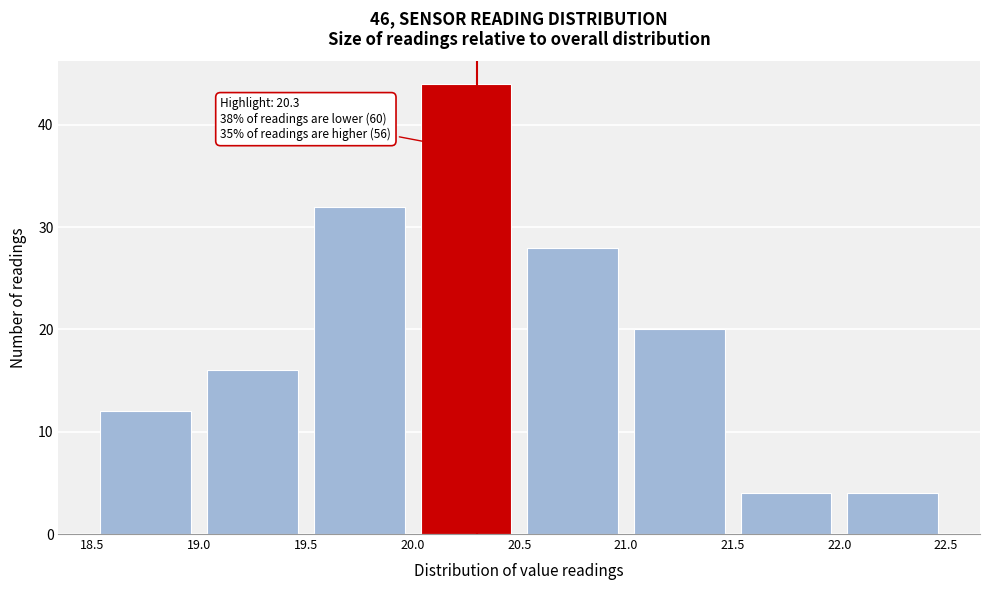

Over which range of the x-axis is the bar tallest?

20.0 to 20.5